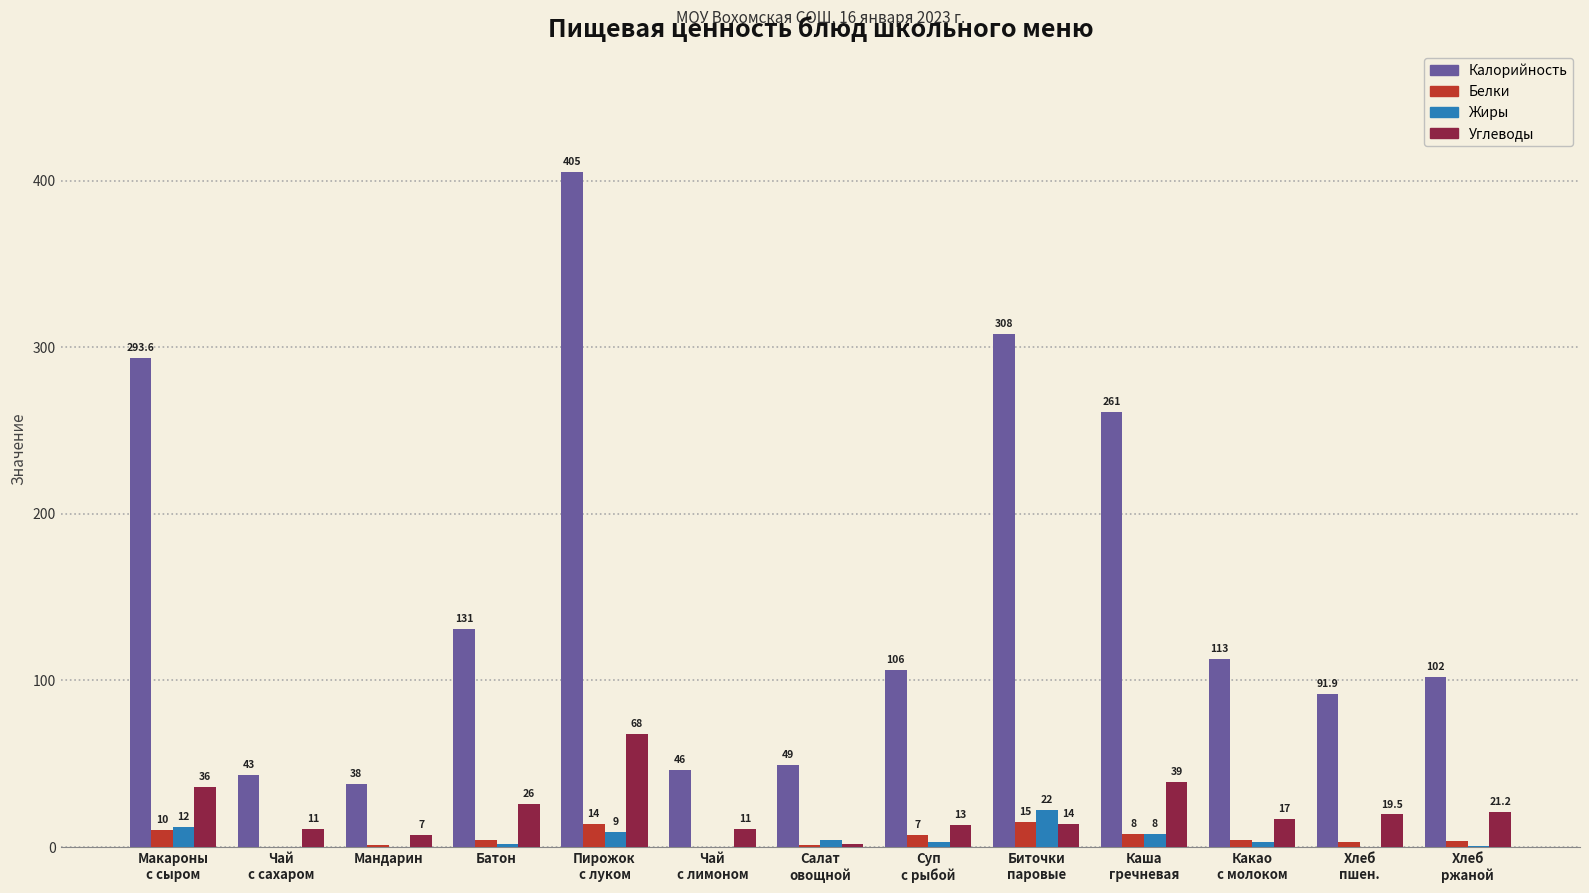

Reading left to right, list all the values displayed in this chart.

Калорийность: 293.6	43.0	38.0	131.0	405.0	46.0	49.0	106.0	308.0	261.0	113.0	91.9	102.0
Белки: 10.0	0.0	1.0	4.0	14.0	0.0	1.0	7.0	15.0	8.0	4.0	3.0	3.3
Жиры: 12.0	0.0	0.0	2.0	9.0	0.0	4.0	3.0	22.0	8.0	3.0	0.2	0.4
Углеводы: 36.0	11.0	7.0	26.0	68.0	11.0	2.0	13.0	14.0	39.0	17.0	19.5	21.2